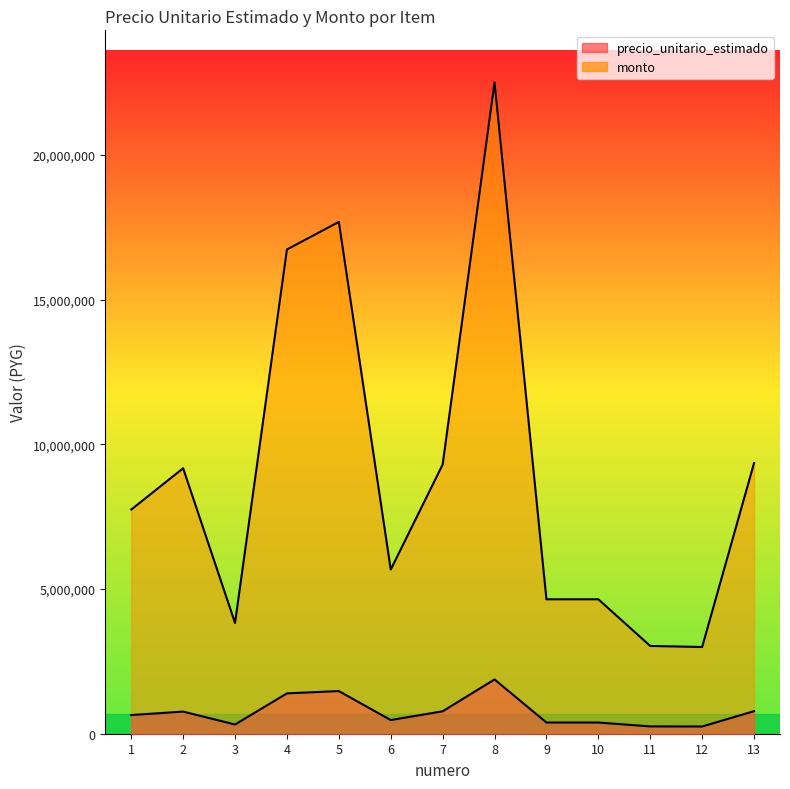

Is it true that monto equals 775333 at 7?

True